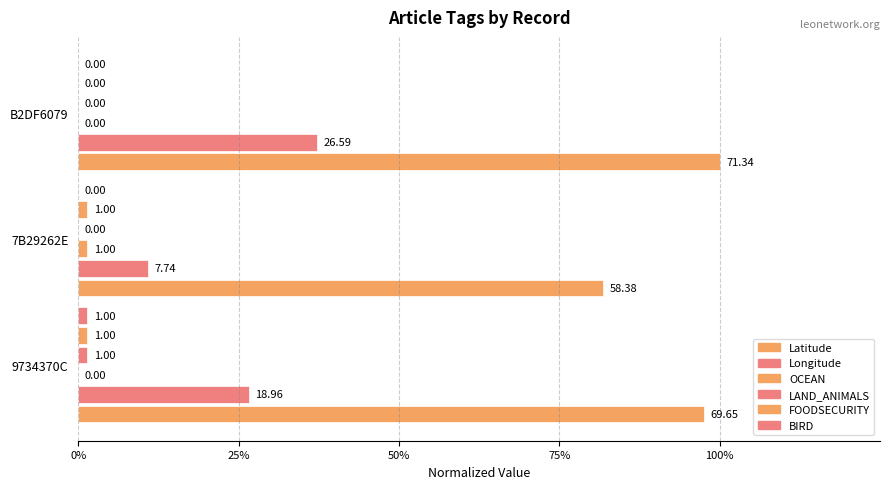

List the series in order of their peak value, highest first.

Latitude, Longitude, OCEAN, LAND_ANIMALS, FOODSECURITY, BIRD